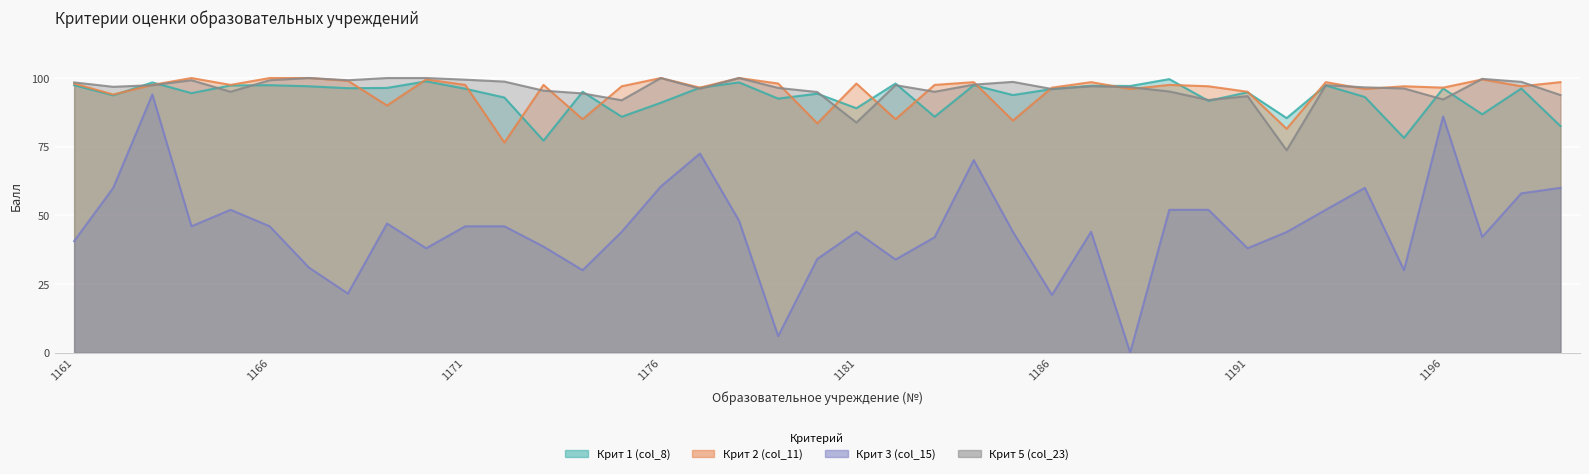

What is the total value across all series at 1196?

370.9